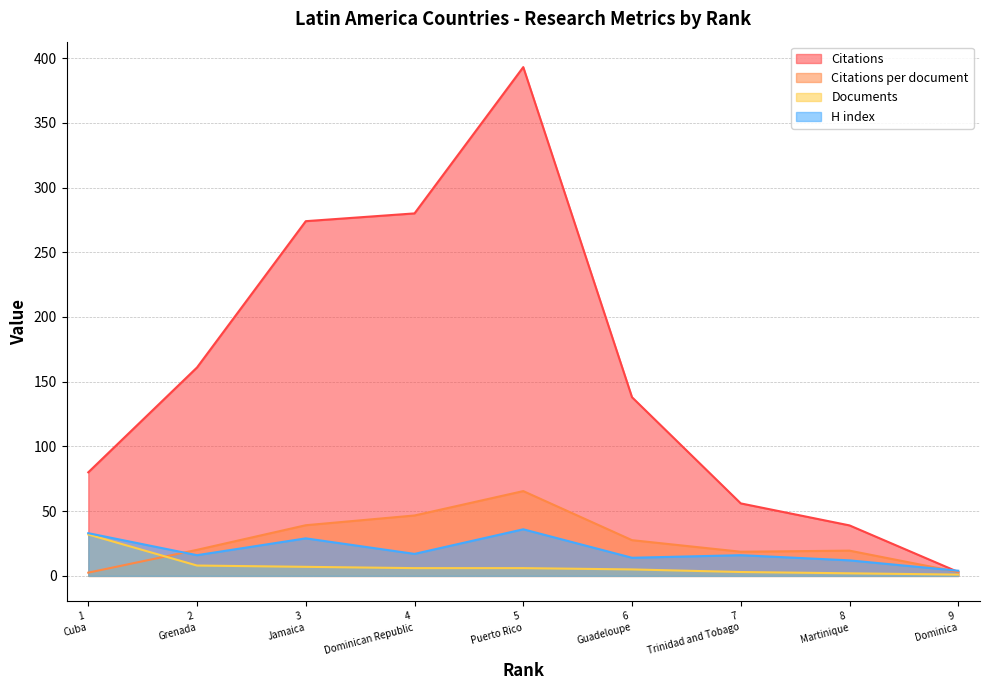

What is the highest value of the Documents series?

32.0